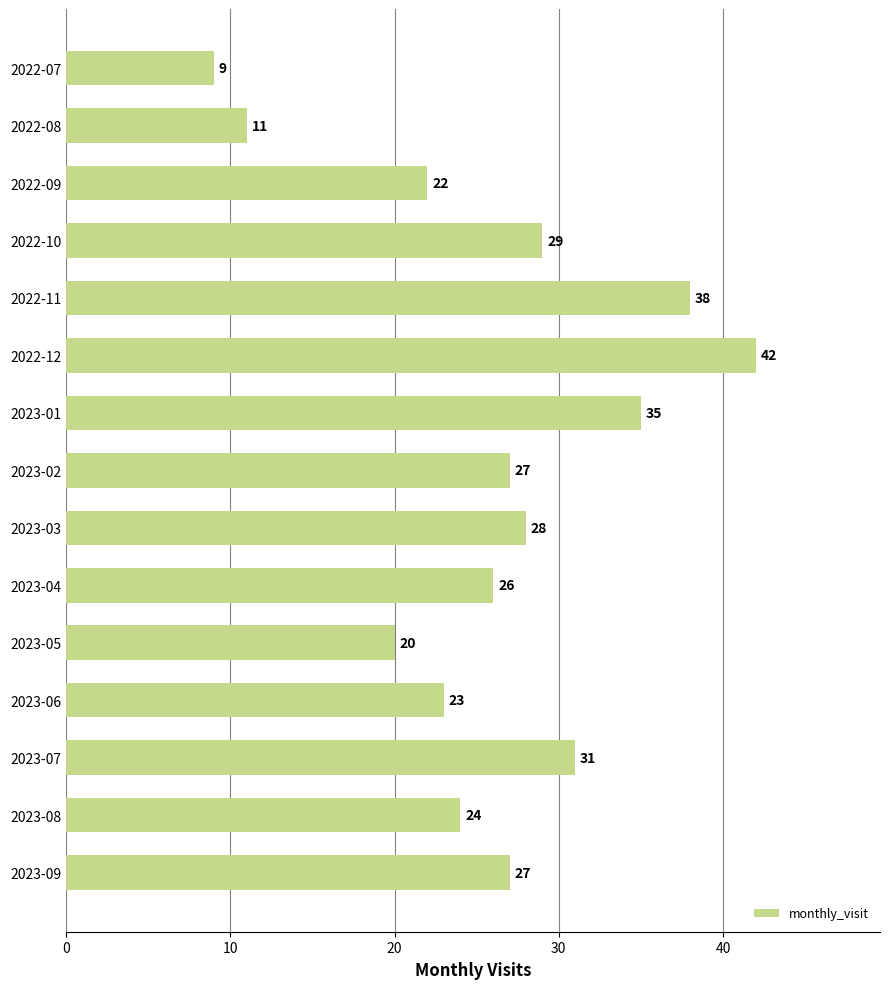

What is the smallest value displayed?

9